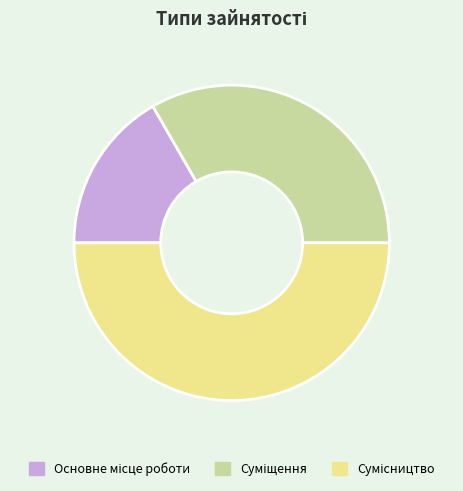

Is it true that Основне місце роботи is 17% of the pie?

True